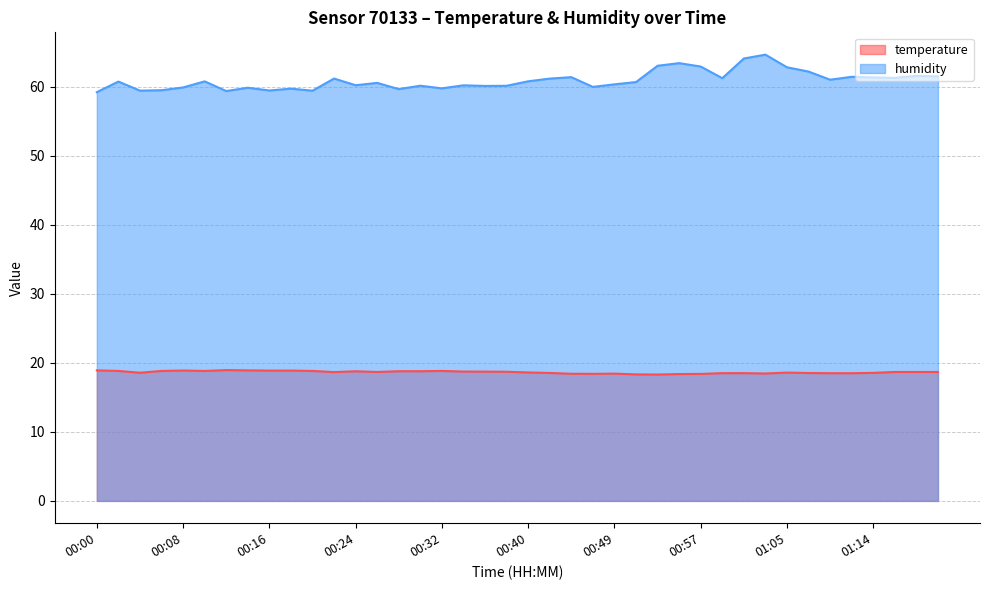

What position from the left is 00:24?

13